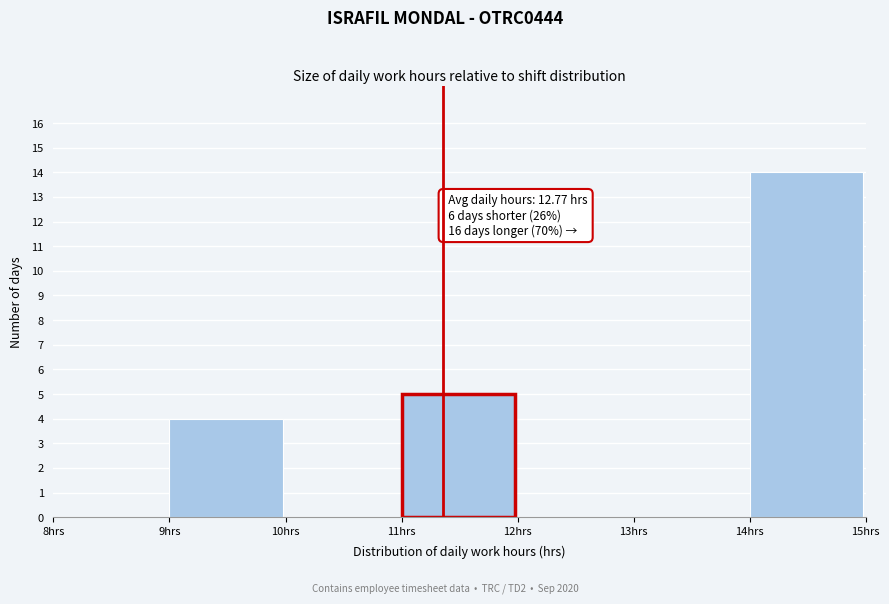

Which range on the x-axis has the tallest bar?

14 to 15